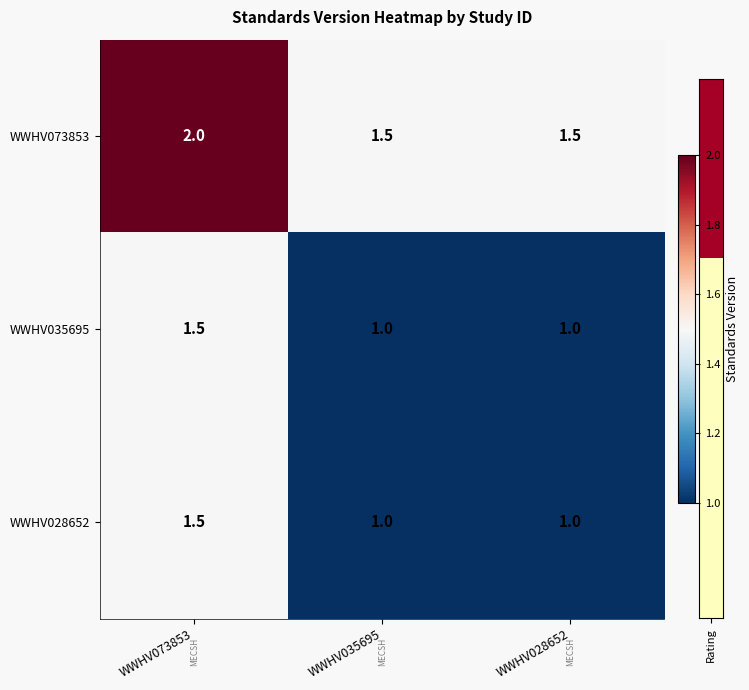

What is the sum of the WWHV035695 values at WWHV035695 and WWHV073853?

2.5